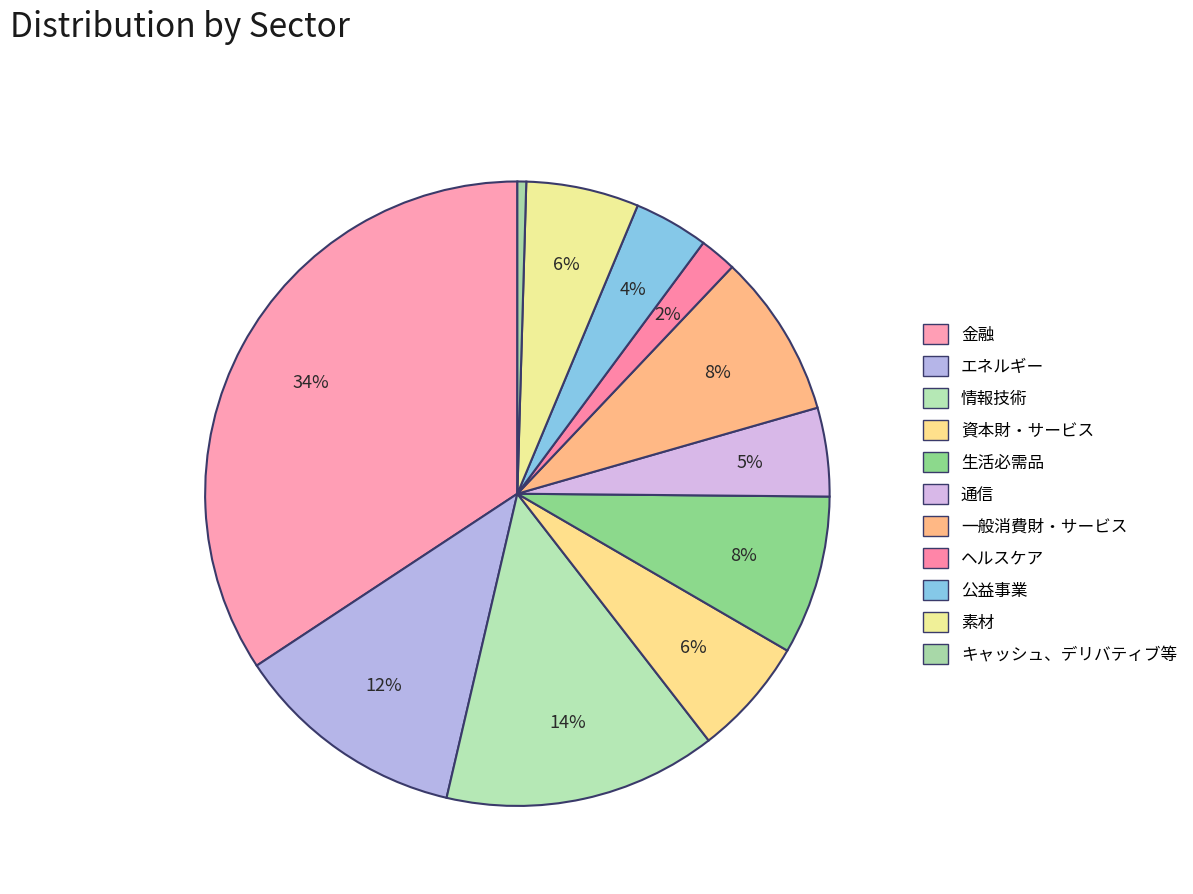

To the nearest percent, what is the average slice percentage?

9%